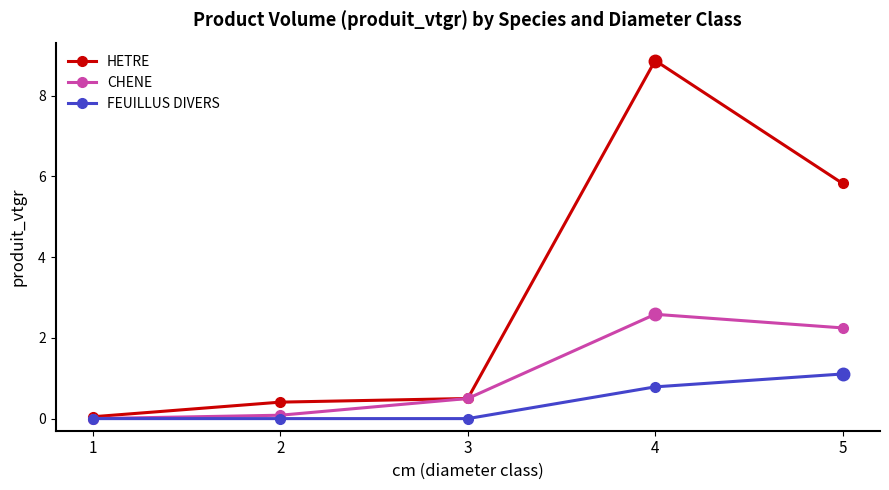

True or false: CHENE has more than 2 points higher than both neighbors.

False